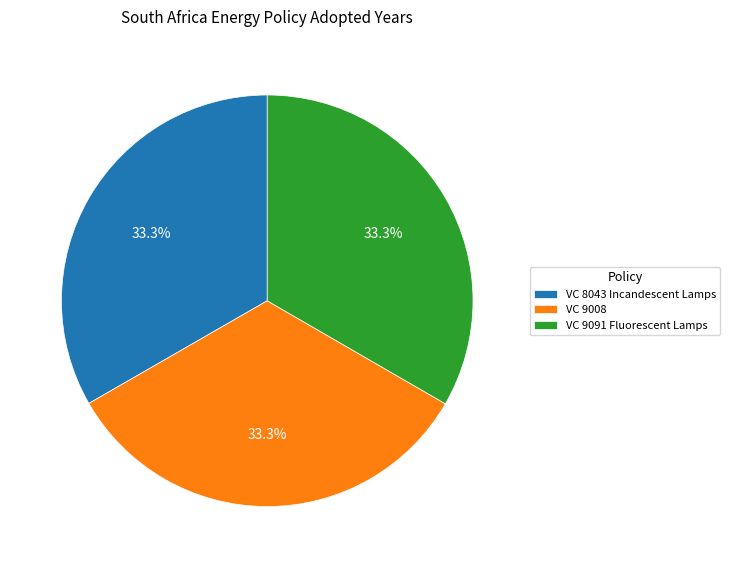

Does VC 8043 Incandescent Lamps represent more than half of the total?

No